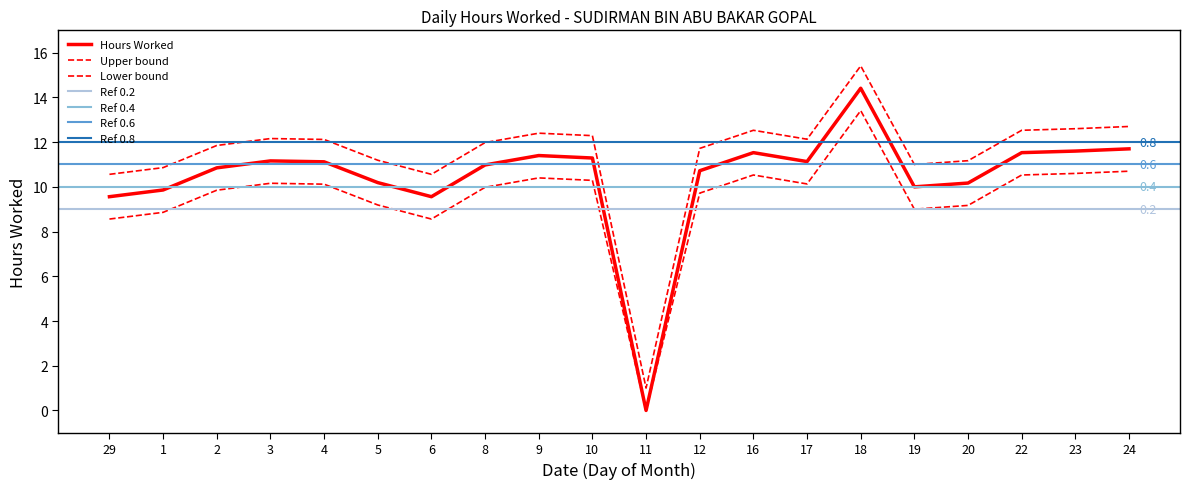

Is it true that the value at 5 is 10.2?

True